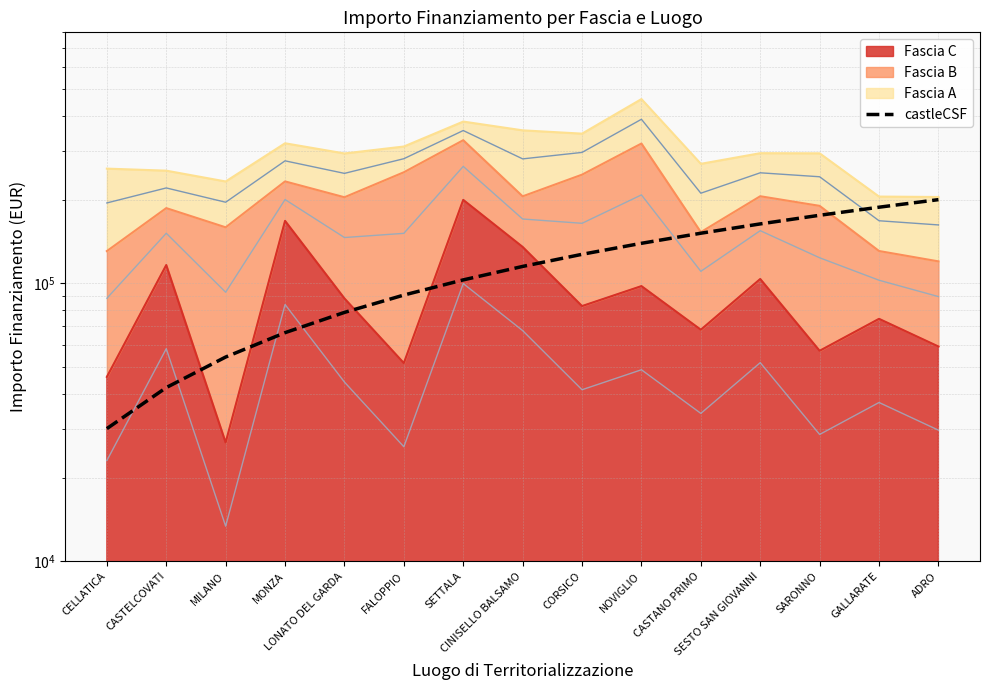

Which category has the highest value across all series?

ADRO